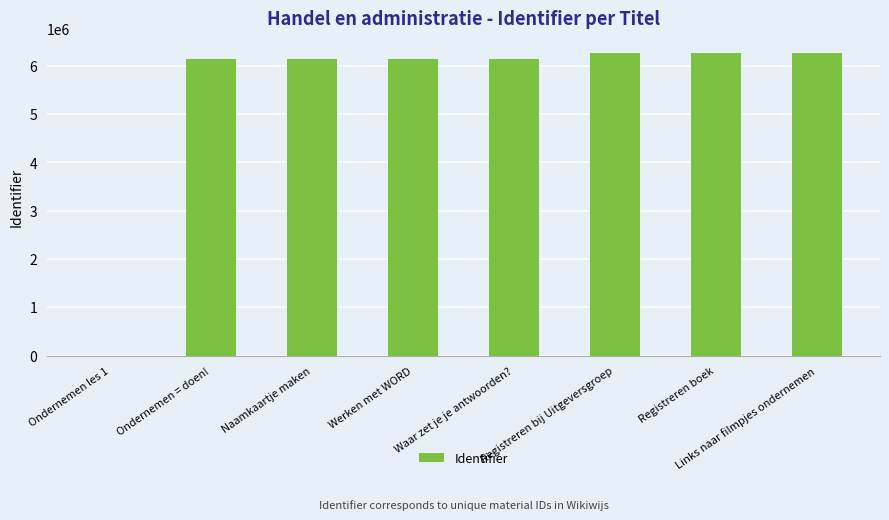

Approximately how many times larger is the value at Naamkaartje maken compared to Links naar filmpjes ondernemen?

1.0